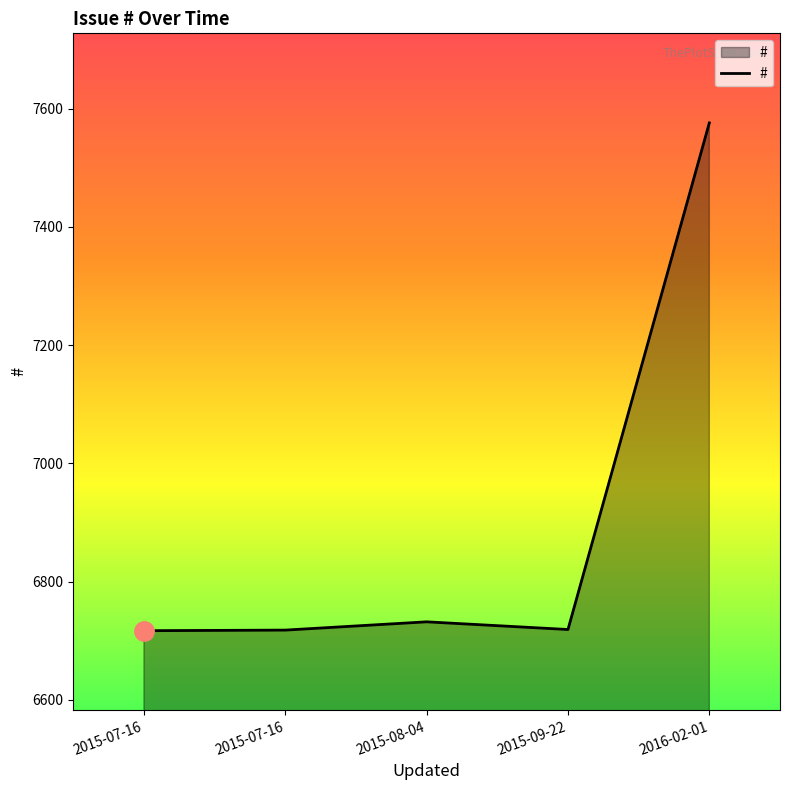

What is the change in value from 2015-07-16 to 2016-02-01?

+858